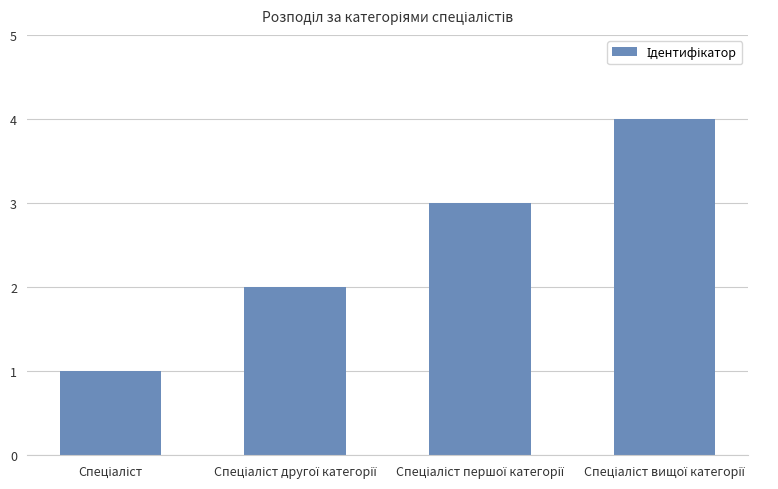

How many distinct data groups are displayed?

1